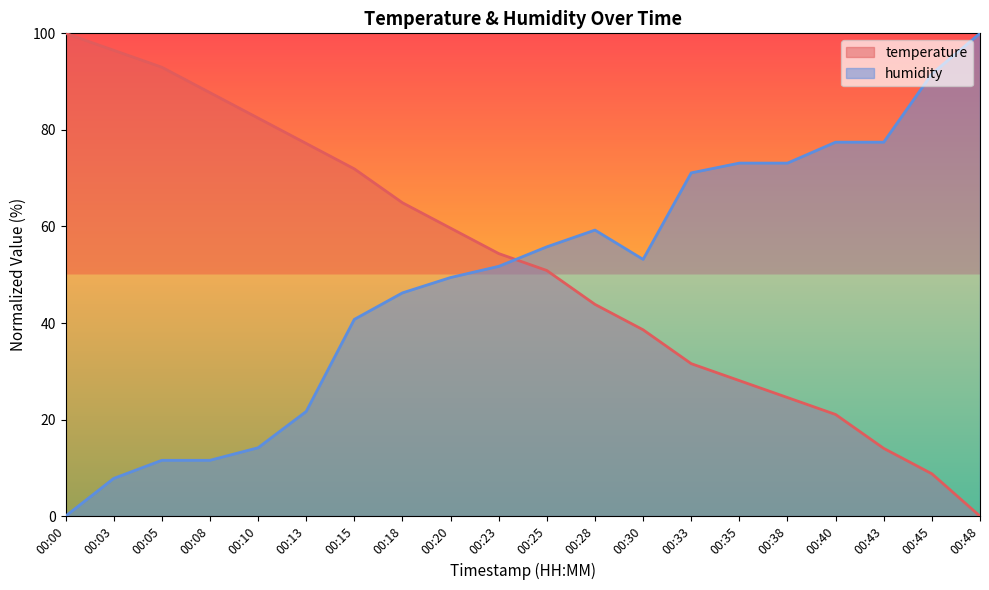

Reading left to right, extract all data points from this chart.

temperature: 00:00=100.0	00:03=96.5	00:05=93.0	00:08=87.7	00:10=82.5	00:13=77.2	00:15=71.9	00:18=64.9	00:20=59.6	00:23=54.4	00:25=50.9	00:28=43.9	00:30=38.6	00:33=31.6	00:35=28.1	00:38=24.6	00:40=21.1	00:43=14.0	00:45=8.8	00:48=0.0
humidity: 00:00=0.0	00:03=7.8	00:05=11.6	00:08=11.6	00:10=14.2	00:13=21.7	00:15=40.8	00:18=46.2	00:20=49.4	00:23=51.7	00:25=55.8	00:28=59.2	00:30=53.2	00:33=71.1	00:35=73.1	00:38=73.1	00:40=77.5	00:43=77.5	00:45=91.6	00:48=100.0